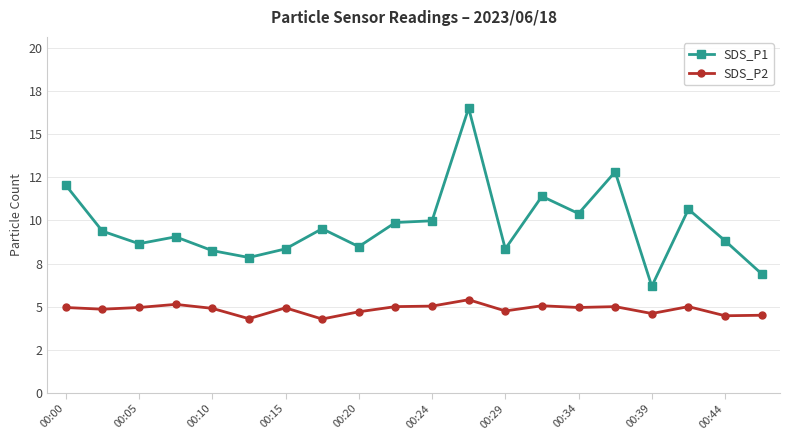

What are all the series names shown in the legend?

SDS_P1, SDS_P2